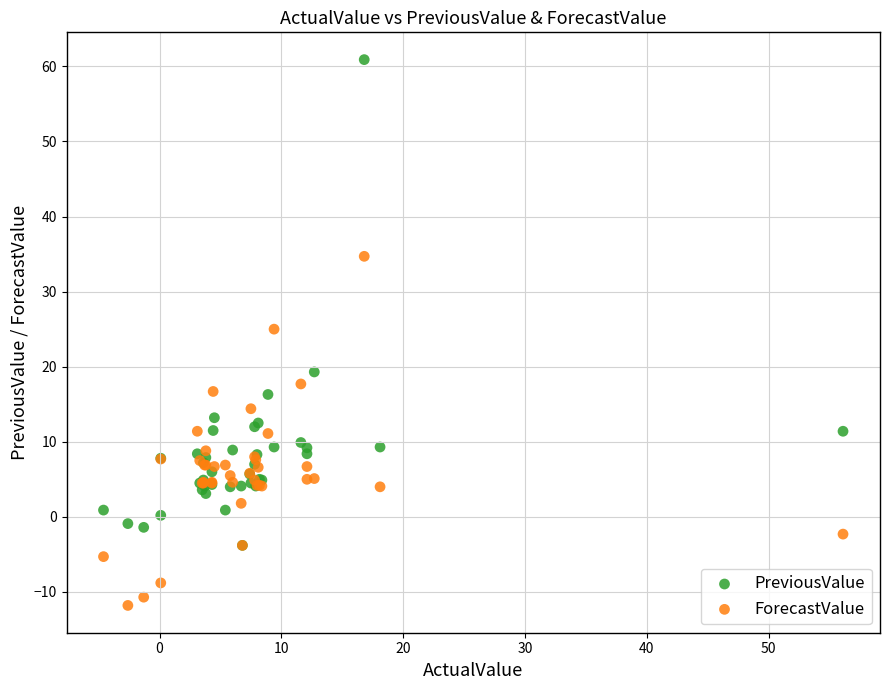

Which series reaches the minimum Y coordinate?

ForecastValue